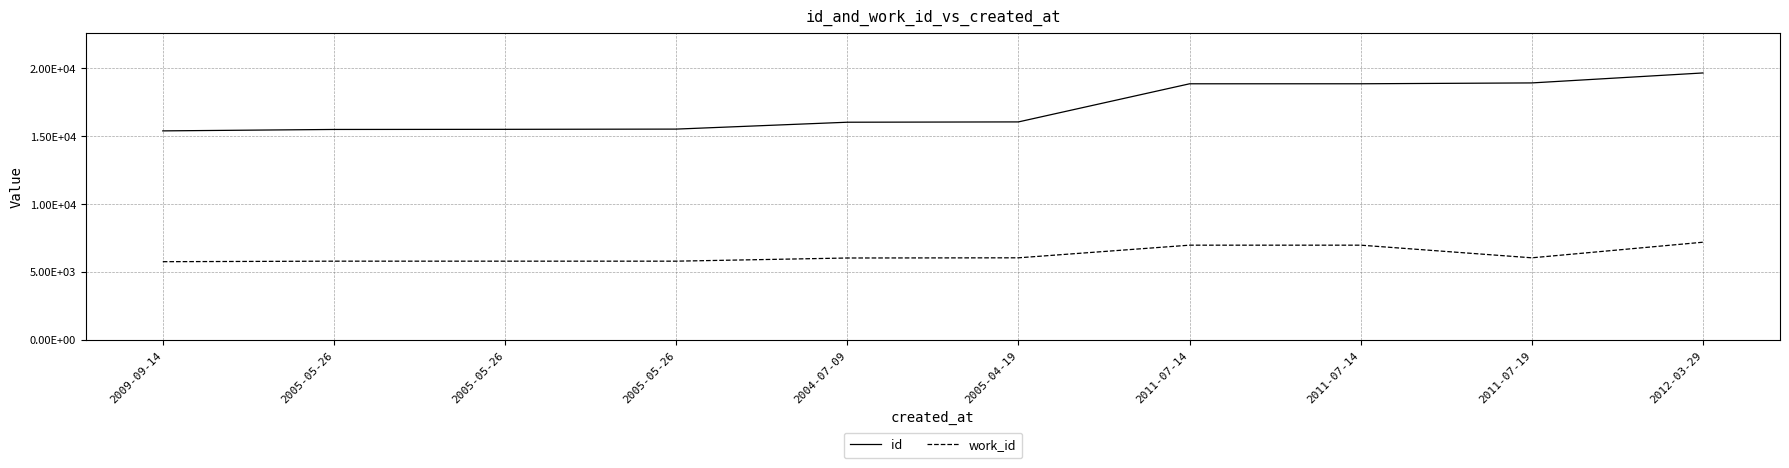

What is the sum of all id values?

170336